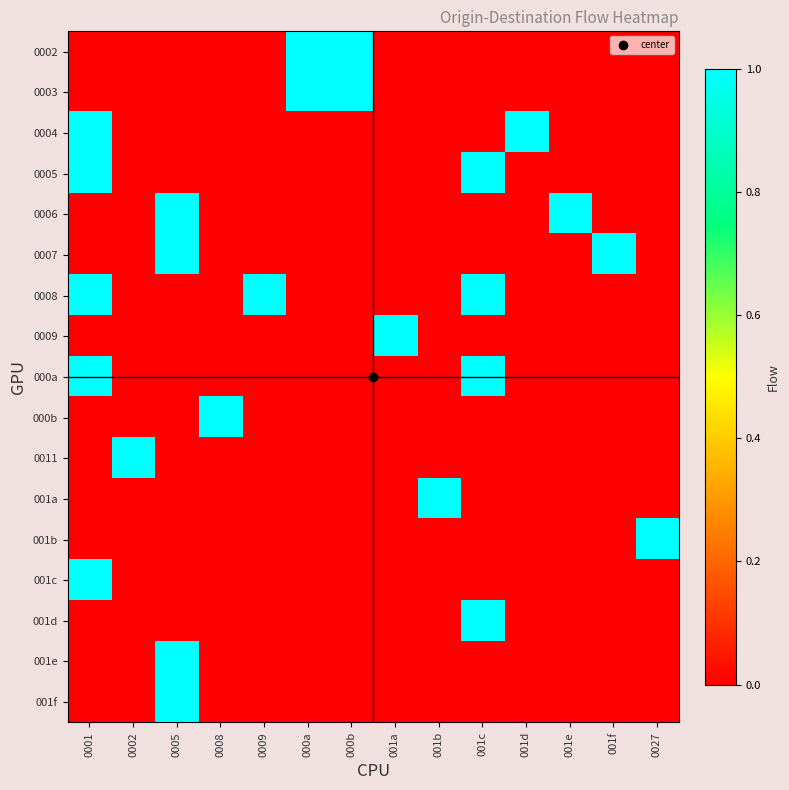

Count the number of categories in the chart.

14